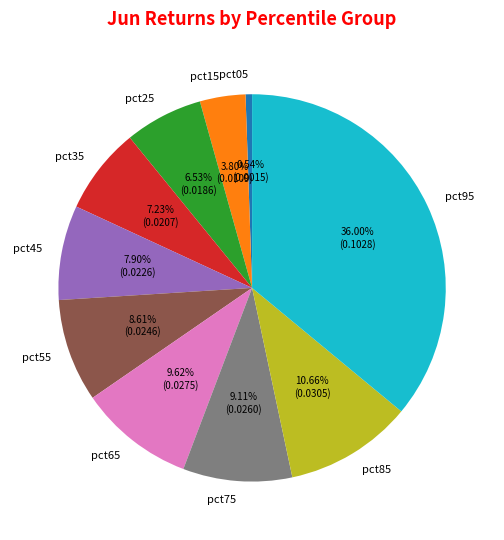

Rank the categories by value from lowest to highest.

pct05, pct15, pct25, pct35, pct45, pct55, pct75, pct65, pct85, pct95